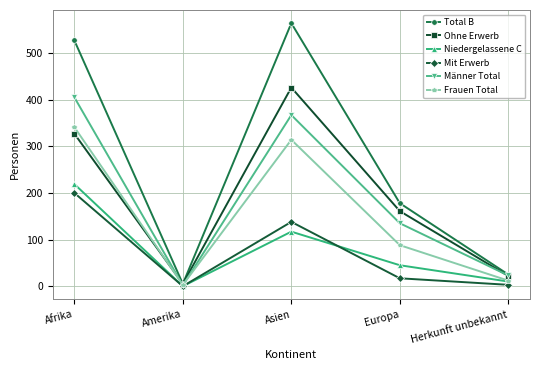

What is the label of the 3rd point from the left?

Asien